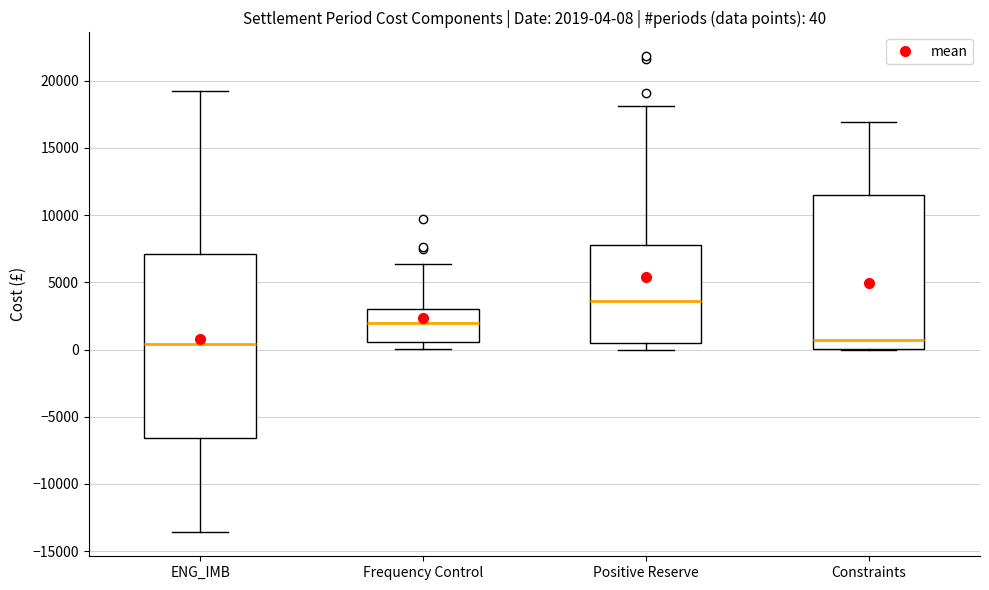

Which box is the tallest, from its lower edge to its upper edge?

ENG_IMB